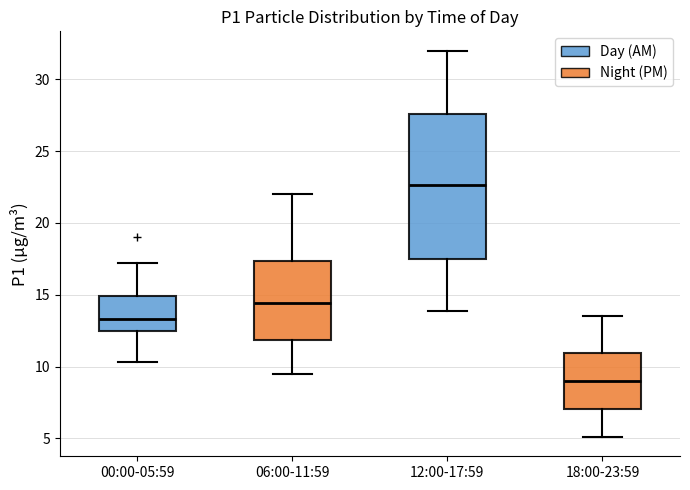

Which box's median line is the lowest?

18:00-23:59